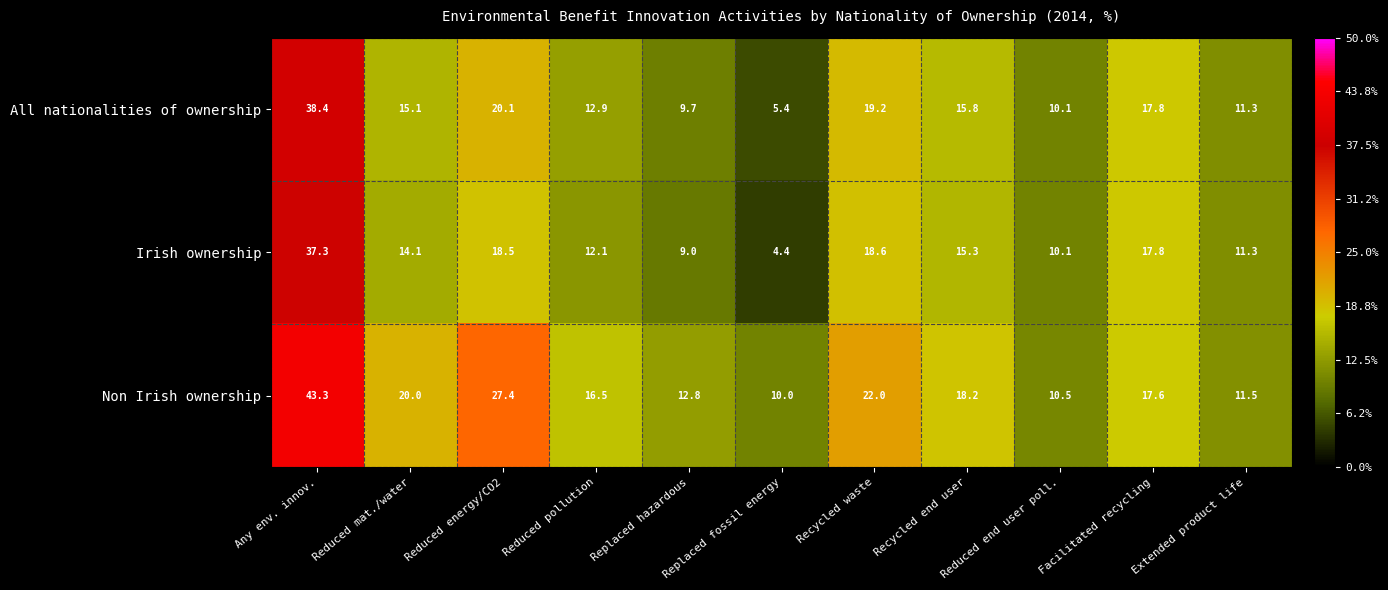

List the series in order of their overall mean, lowest first.

Irish ownership, All nationalities of ownership, Non Irish ownership